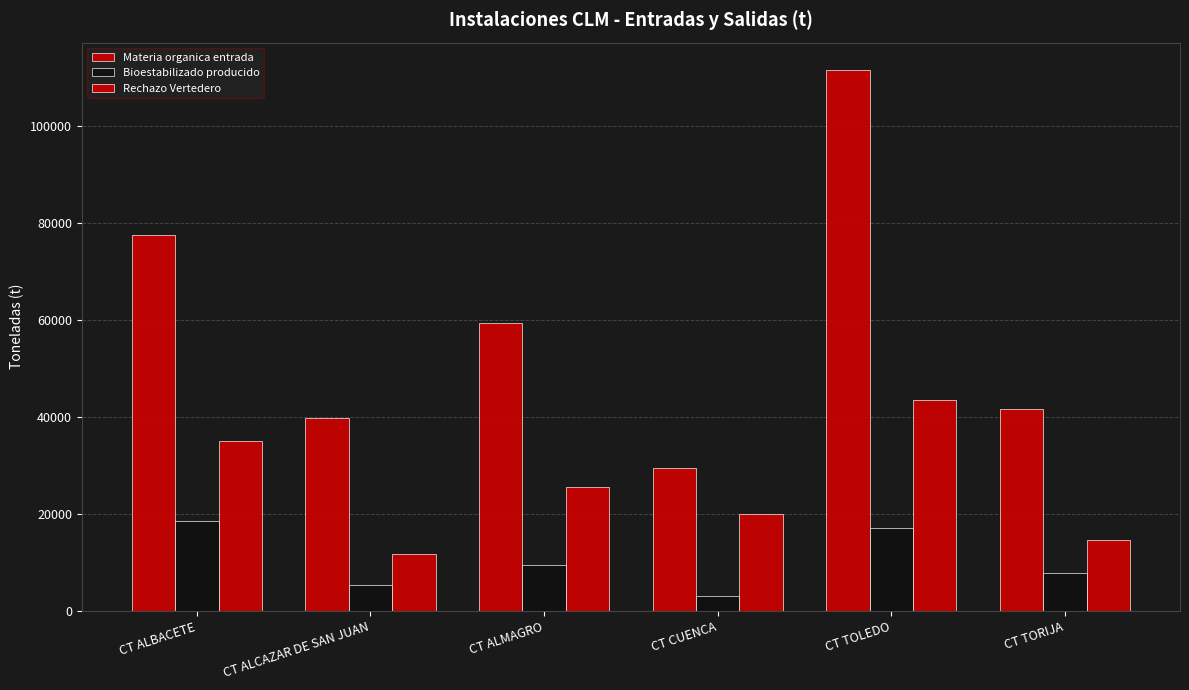

The value of Rechazo Vertedero at CT CUENCA is 19942.1. True or false?

True